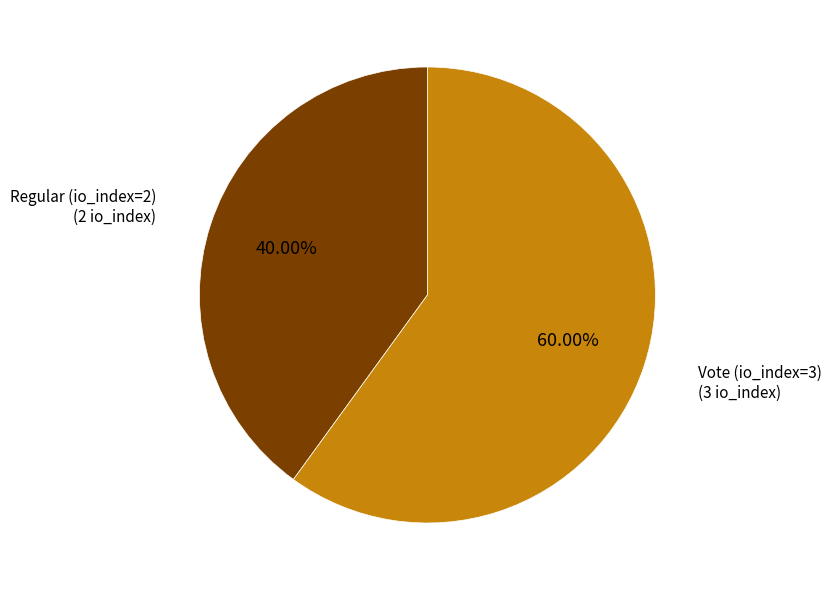

Does any single category account for the majority?

Yes